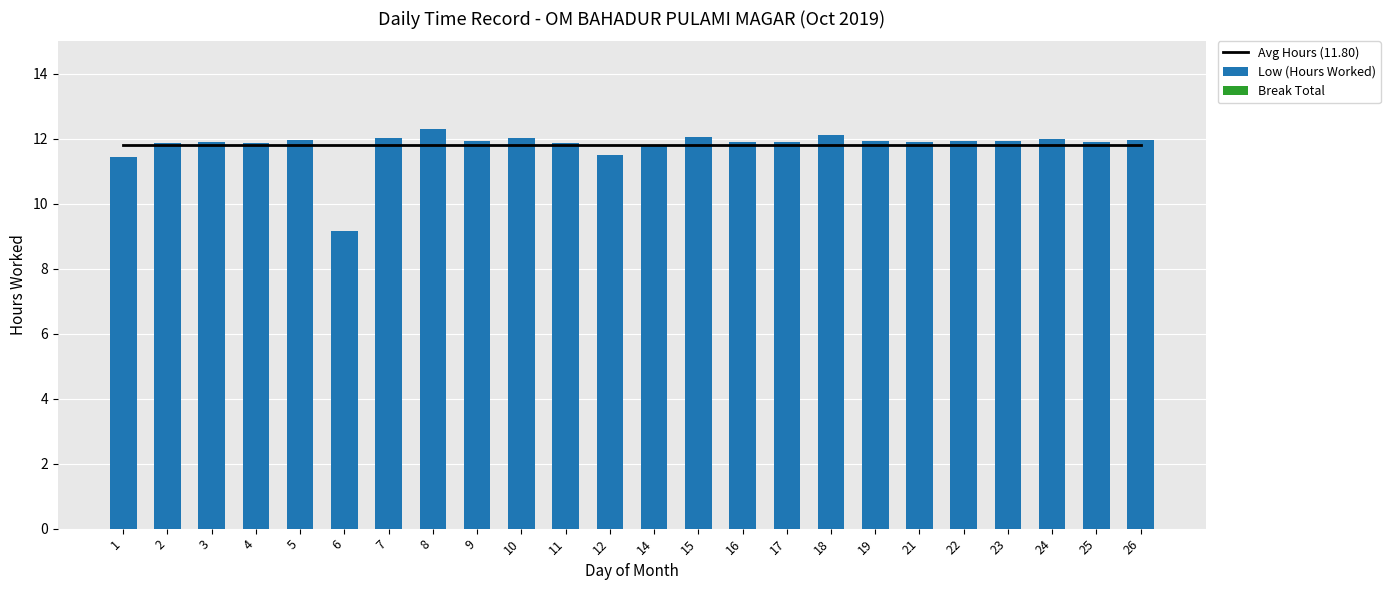

The Low (Hours Worked) series shows 12.1 at 18. True or false?

True